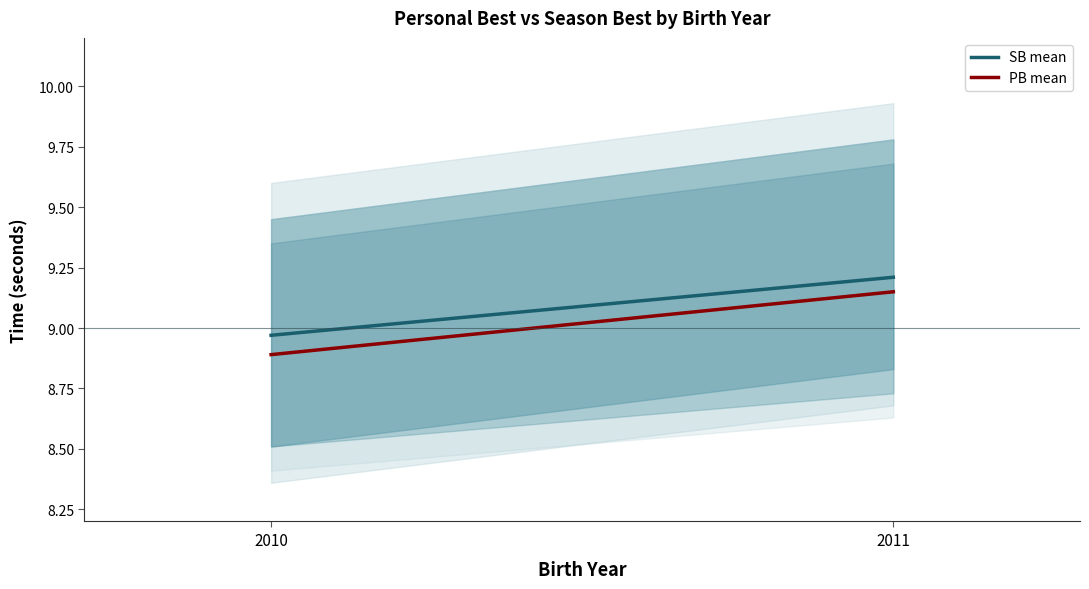

How many PB mean values are between 8 and 9?

1